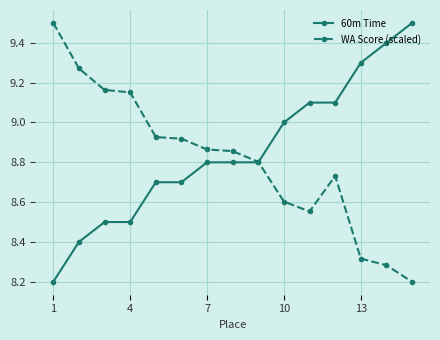

At how many categories does at least one series exceed 8?

15